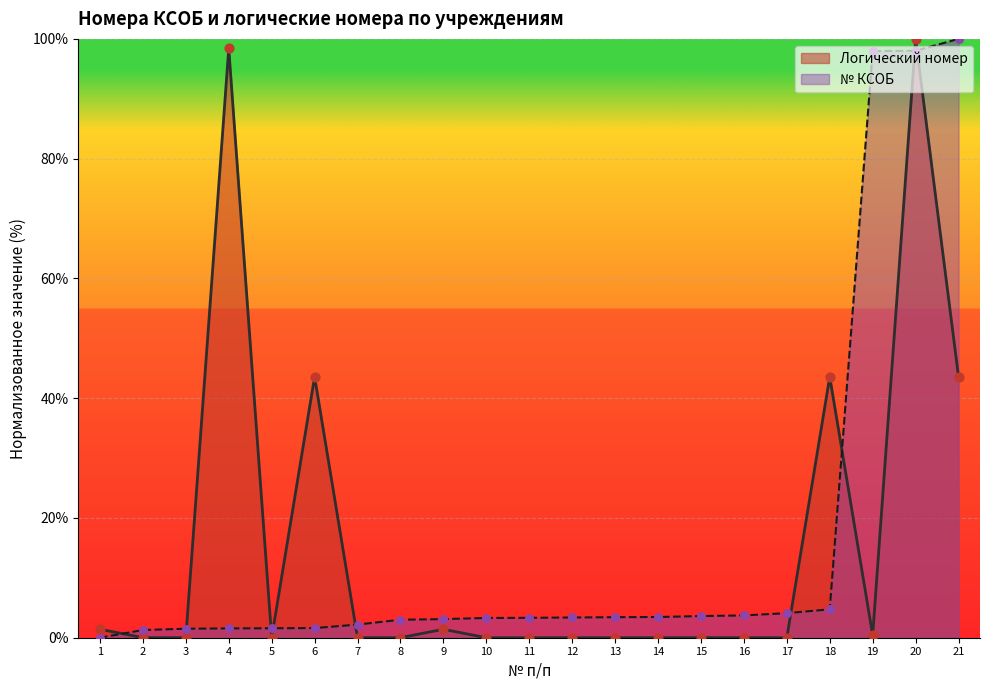

At how many categories does at least one series exceed 73?

4